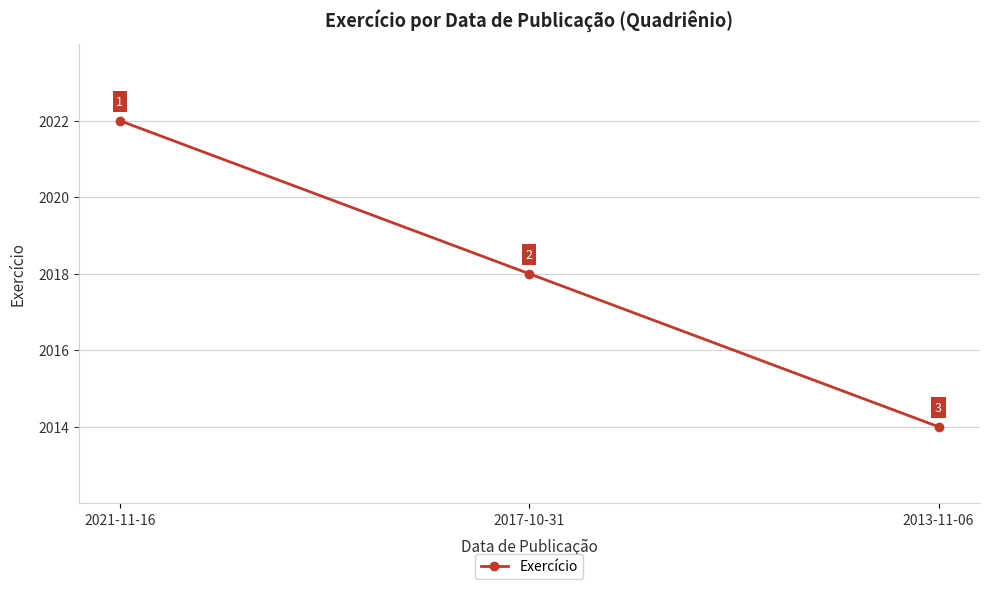

List the labels in order of value, smallest first.

2013-11-06, 2017-10-31, 2021-11-16